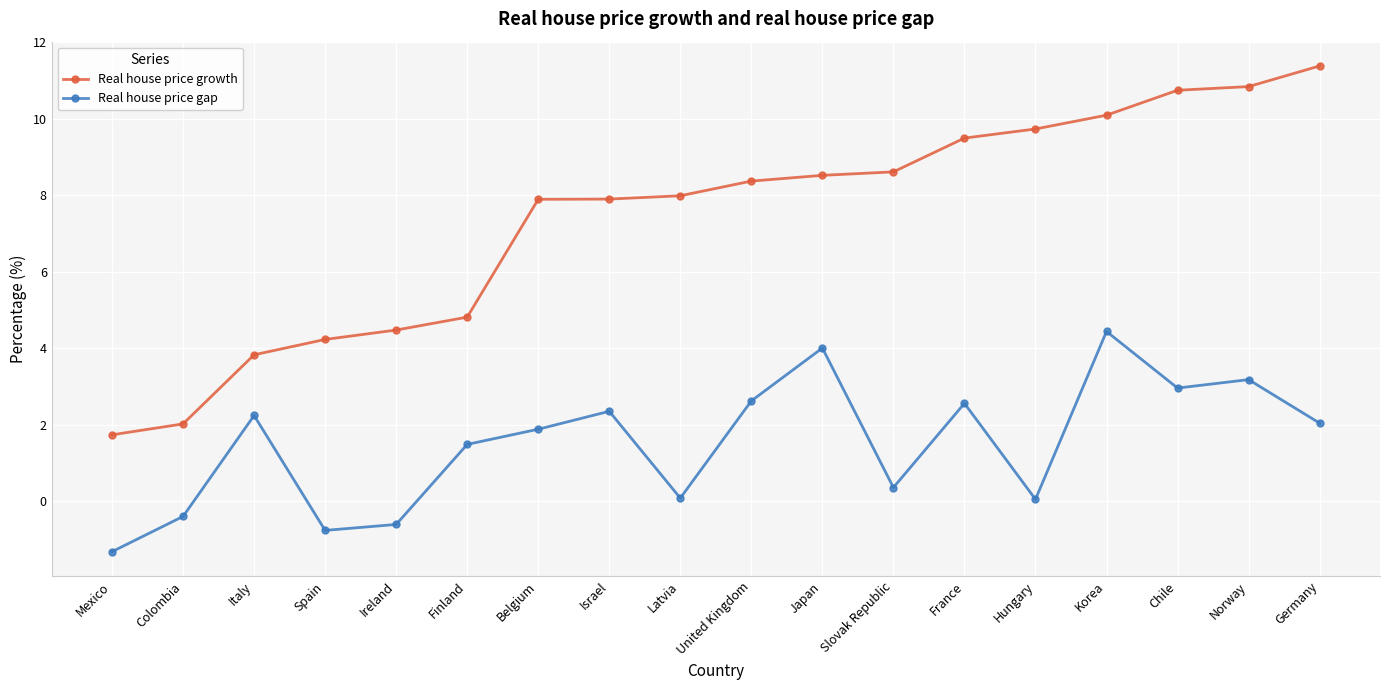

Count the number of data series in this chart.

2